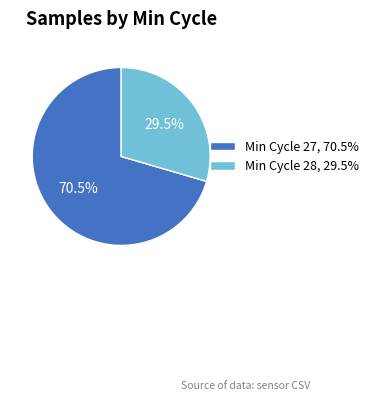

Between Min Cycle 27, 70.5% and Min Cycle 28, 29.5%, which is larger?

Min Cycle 27, 70.5%